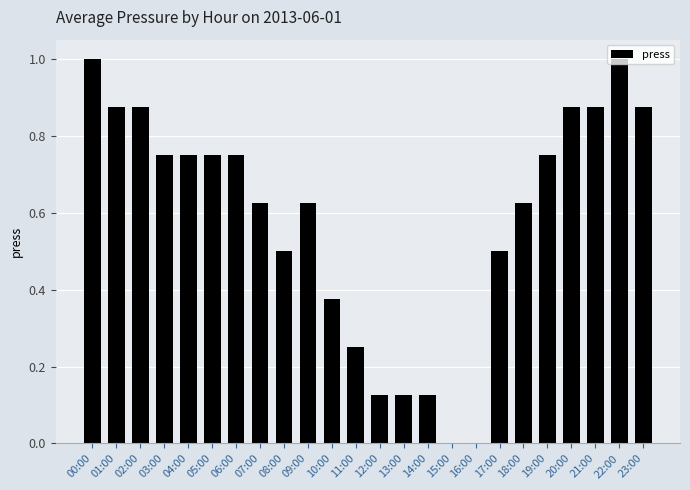

Between 15:00 and 08:00, which is larger?

08:00